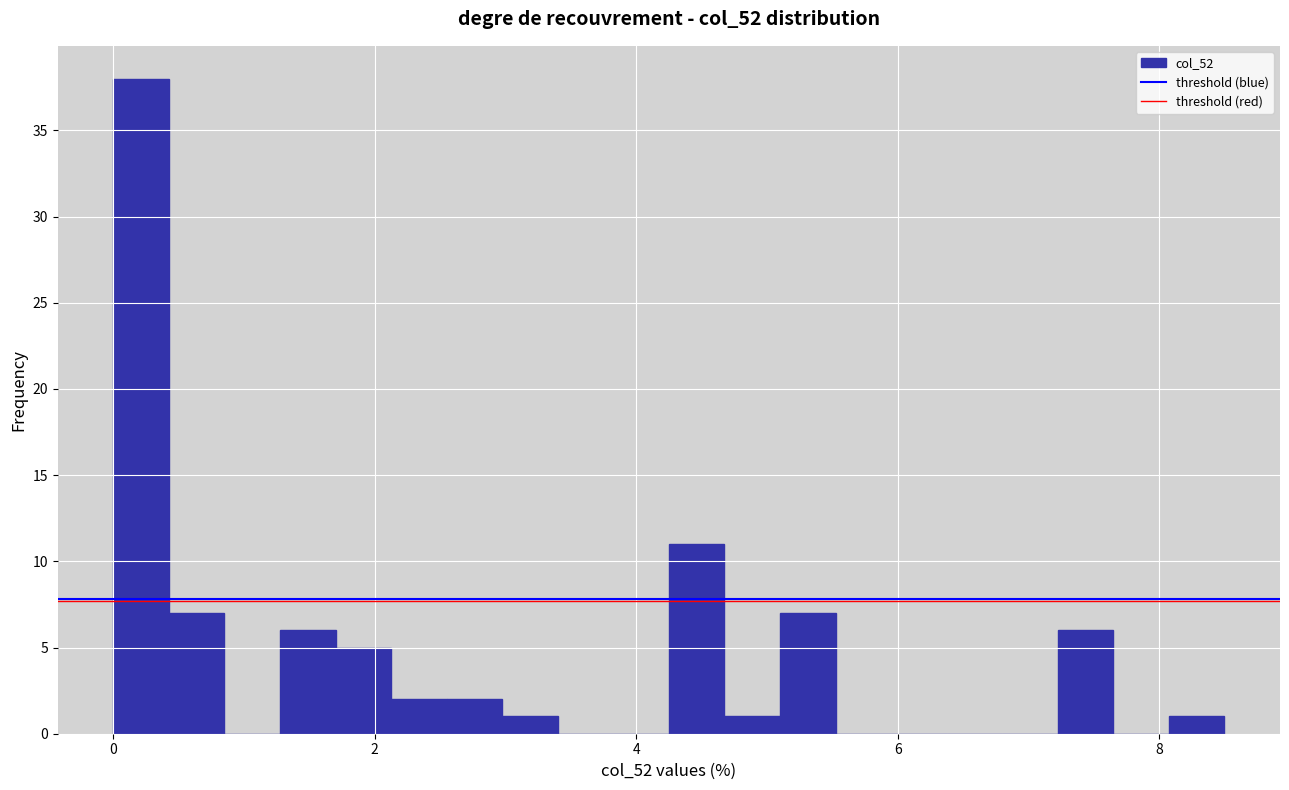

Read against the x-axis, roughly where is the centre of the tallest bar?

0.2